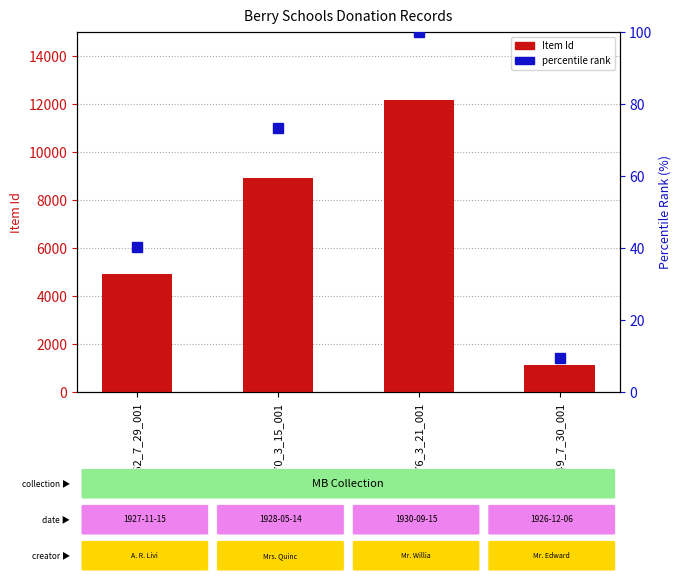

Which series changed the most between MB62_7_29_001 and MB76_3_21_001?

Item Id